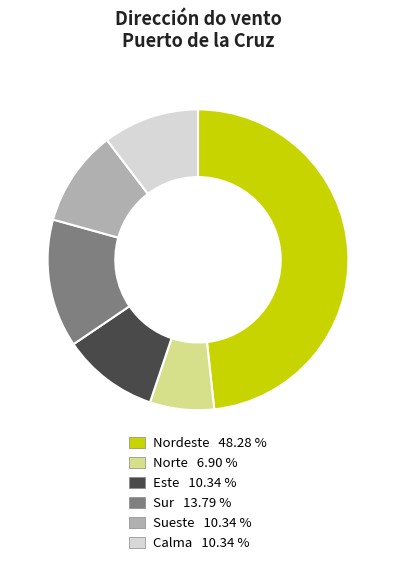

Which has a higher value, Nordeste or Este?

Nordeste